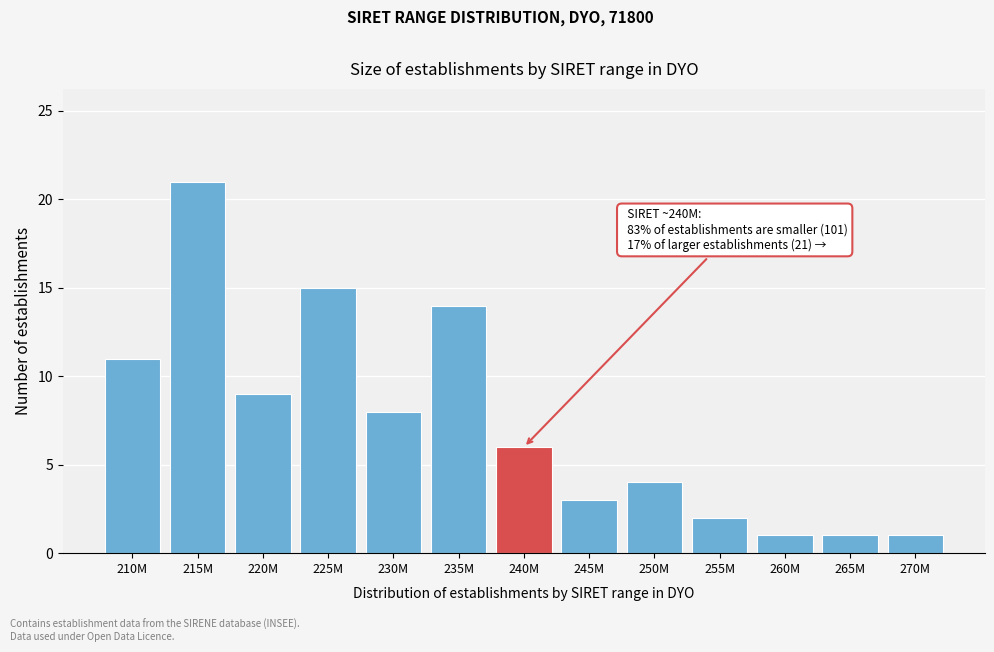

Reading right to left, what are all the values shown in this chart?

270M=1	265M=1	260M=1	255M=2	250M=4	245M=3	240M=6	235M=14	230M=8	225M=15	220M=9	215M=21	210M=11